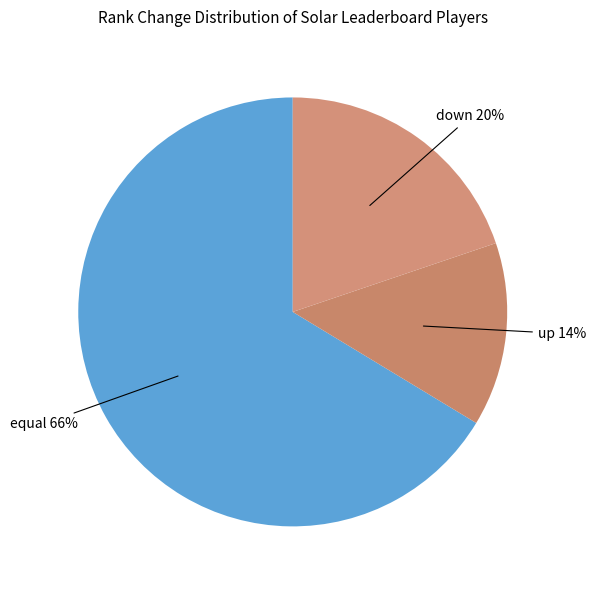

To the nearest percent, what portion does down represent?

20%